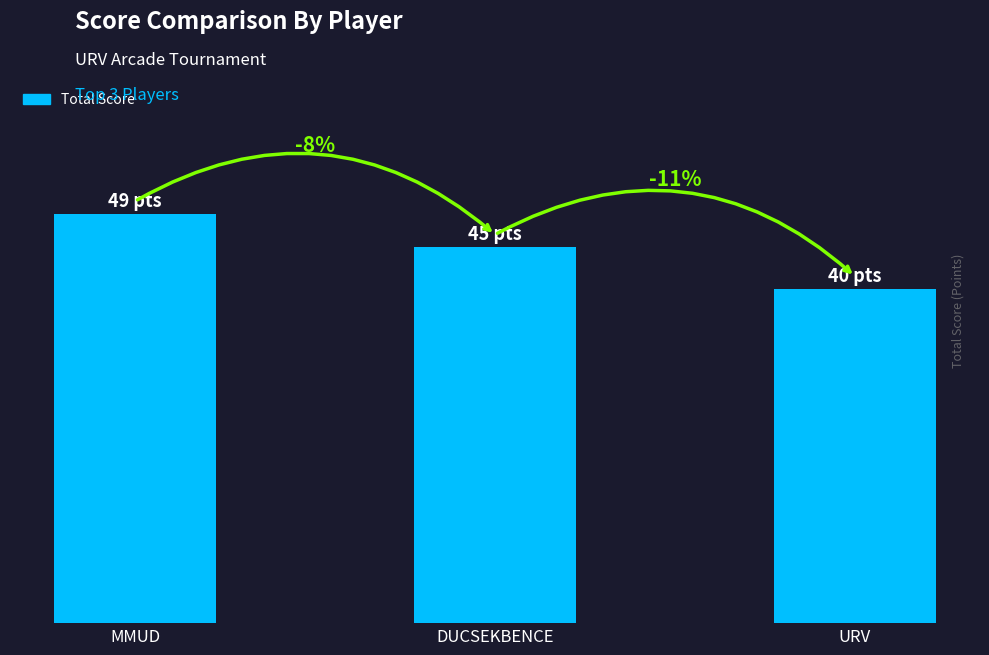

Does the chart contain any negative values?

No